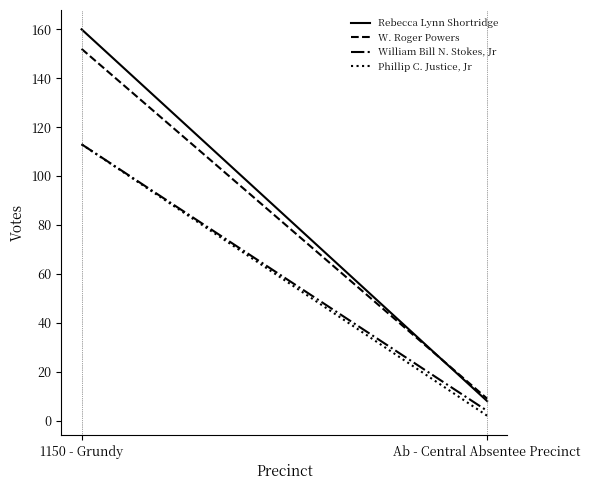

How many categories are shown in the chart?

2